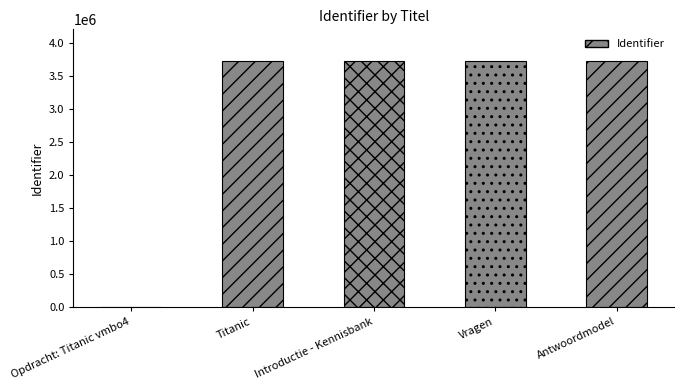

How many values are above zero?

4